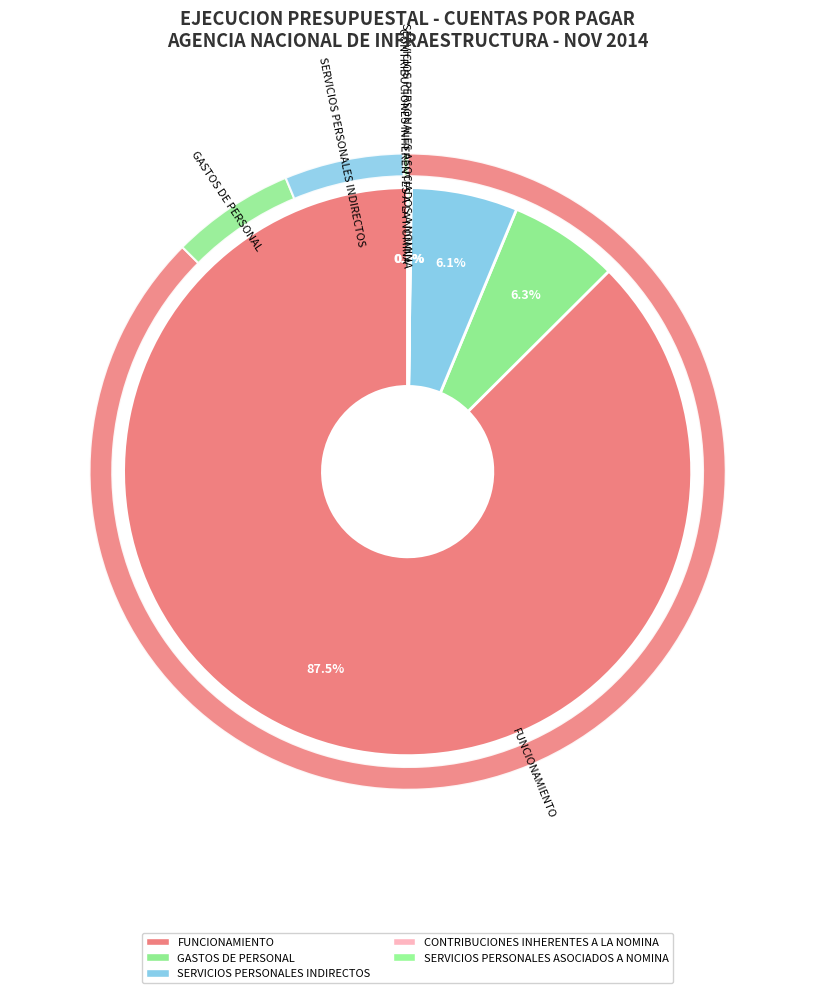

Which slice is the smallest?

CONTRIBUCIONES INHERENTES A LA NOMINA